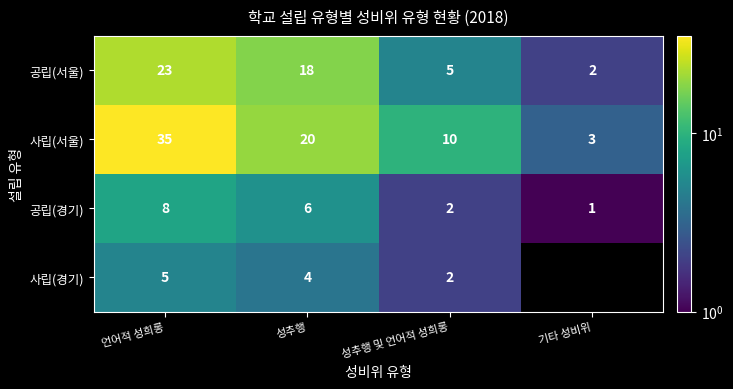

What is the difference between the maximum and second lowest values in the 공립(서울) series?

18